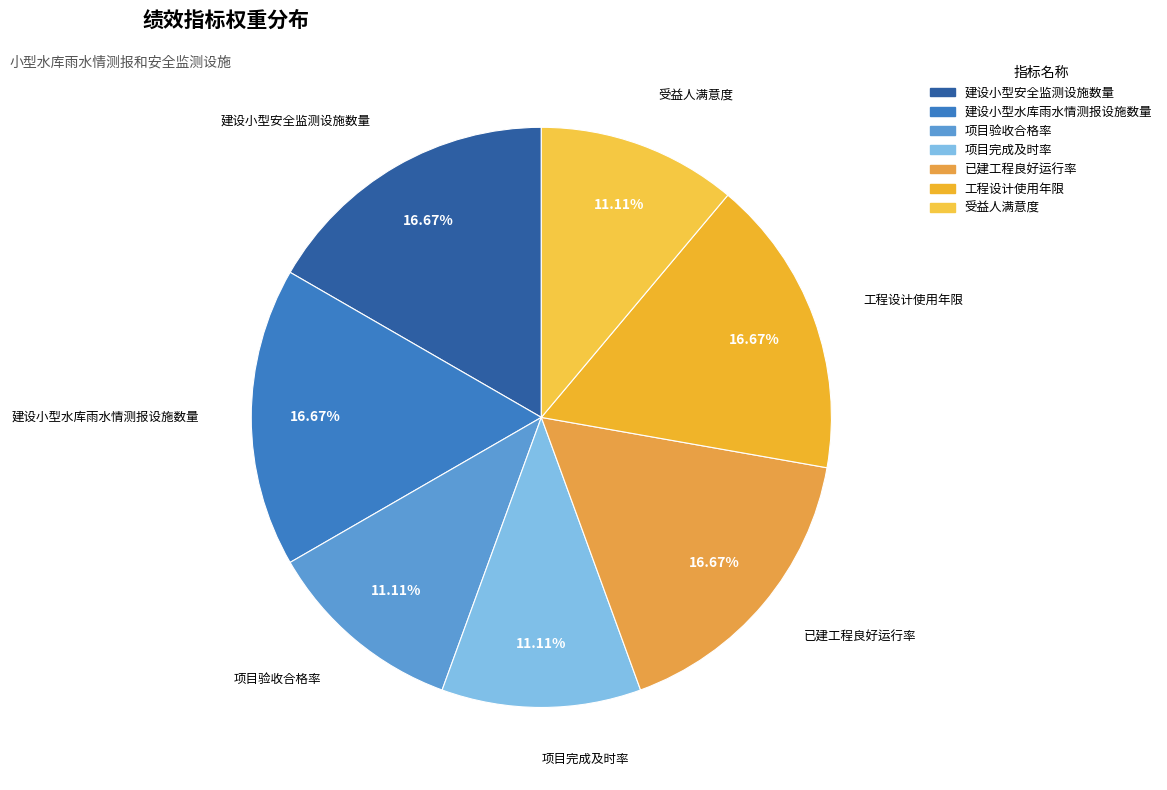

True or false: 项目验收合格率 accounts for 11% of the total.

True